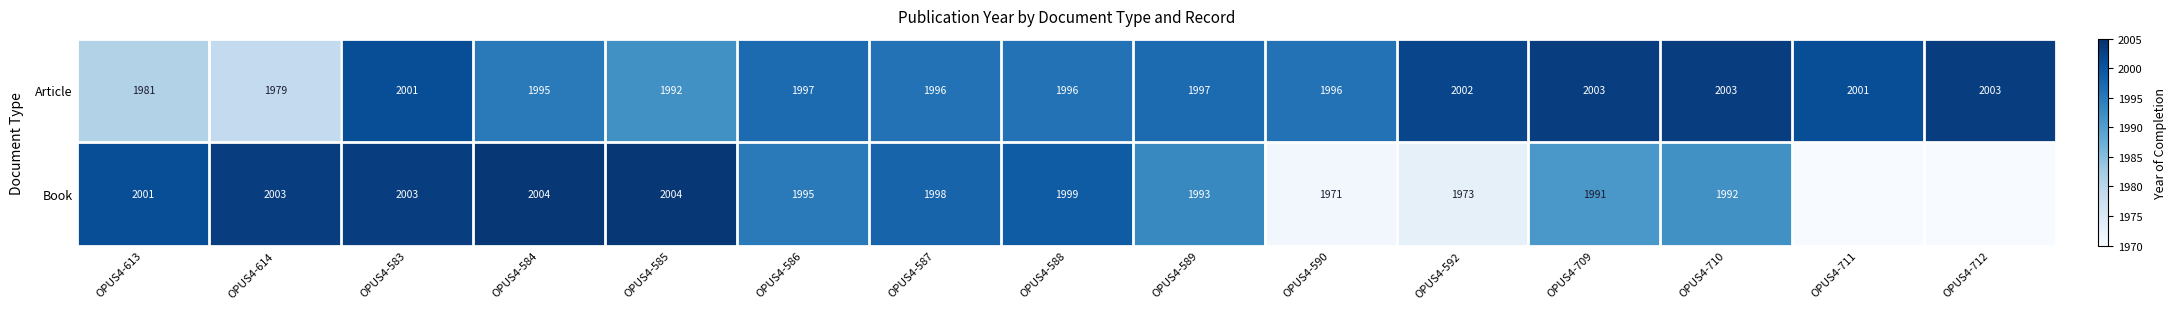

What is the difference between the Article values at OPUS4-590 and OPUS4-592?

6